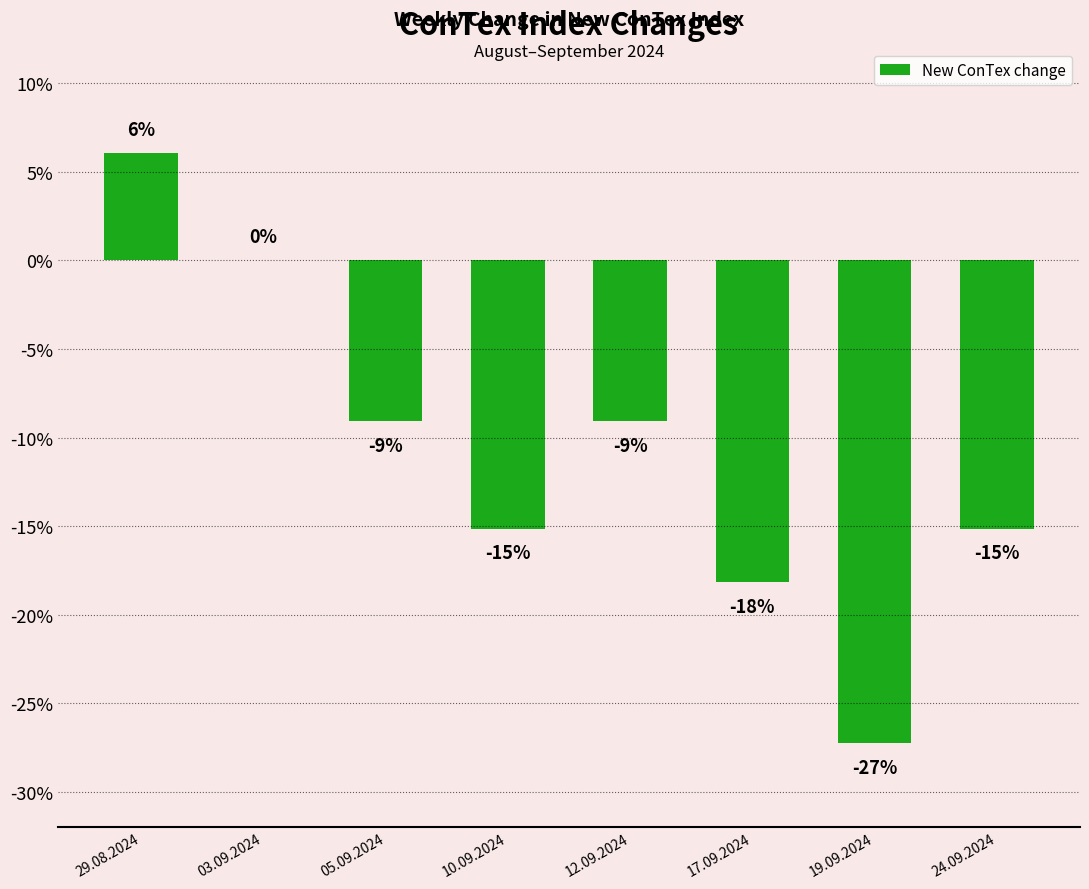

The value at 24.09.2024 is -15.2. True or false?

True